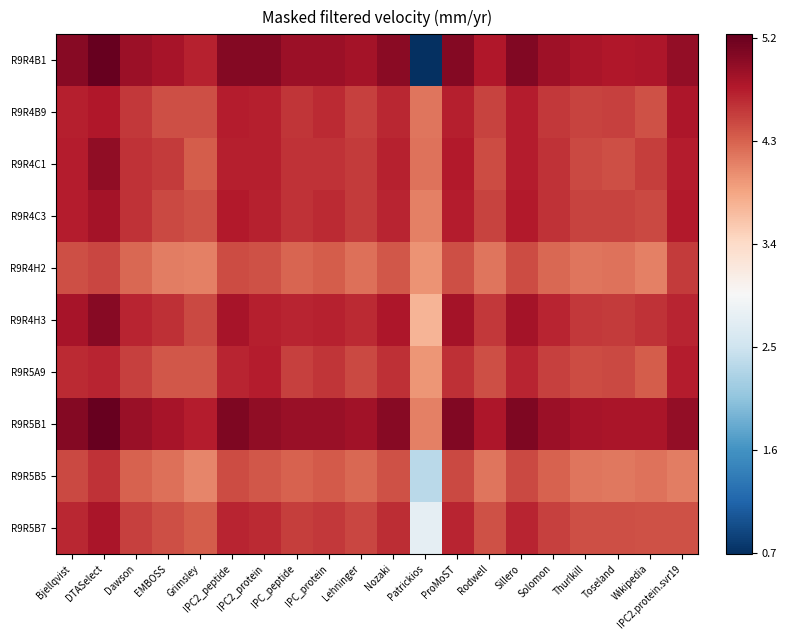

List the series in order of their peak value, highest first.

R9R5B1, R9R4B1, R9R4H3, R9R4C1, R9R4C3, R9R5B7, R9R4B9, R9R5A9, R9R5B5, R9R4H2